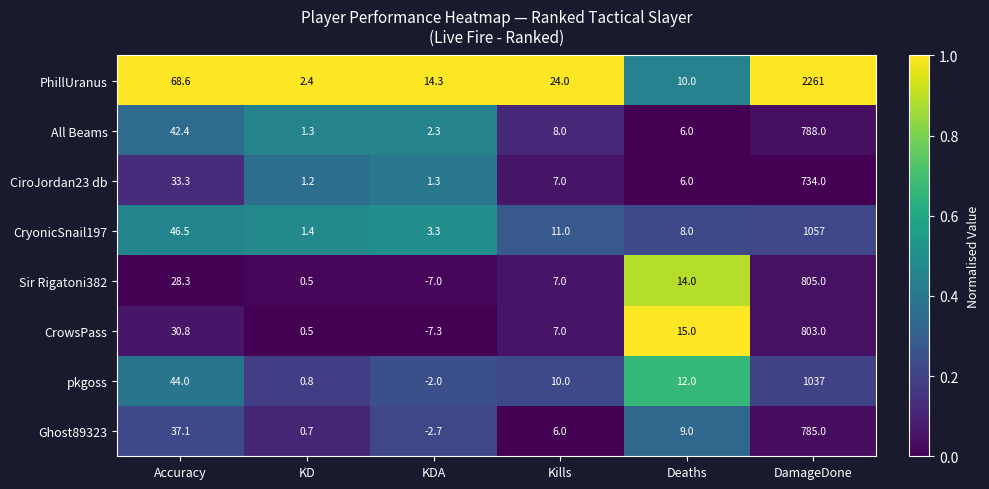

Which series has the widest spread of values?

PhillUranus